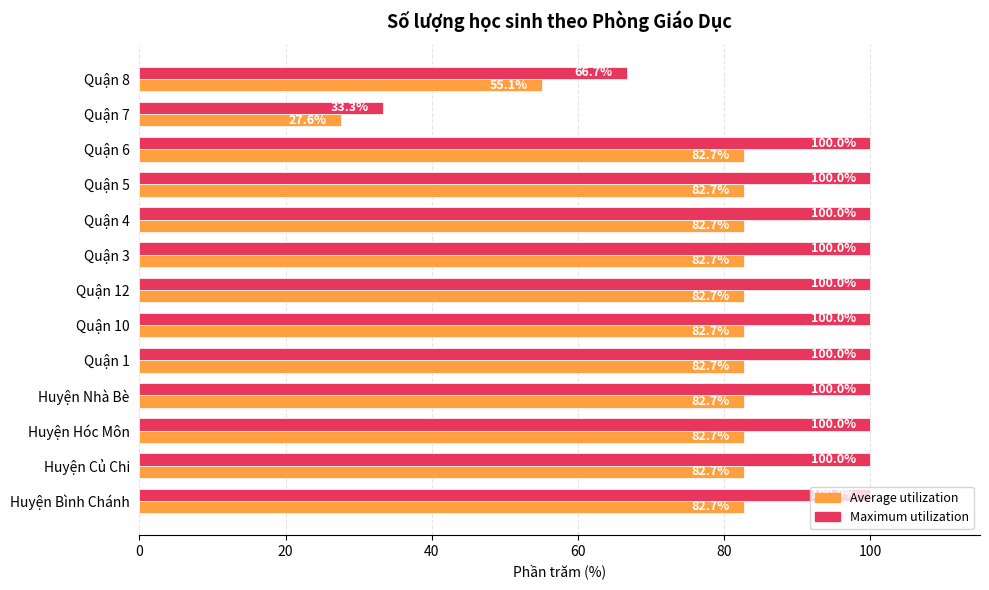

How many series are shown in this chart?

2